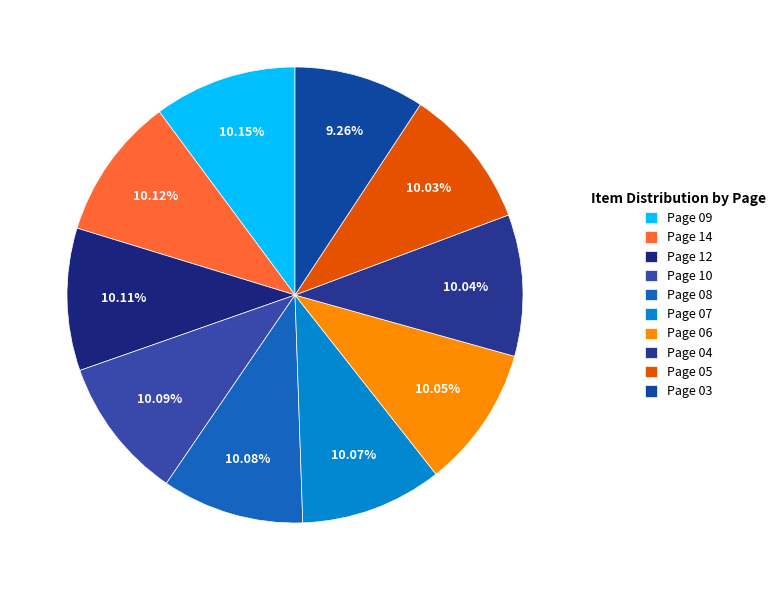

To the nearest percent, what is the combined percentage of Page 09 and Page 04?

20%